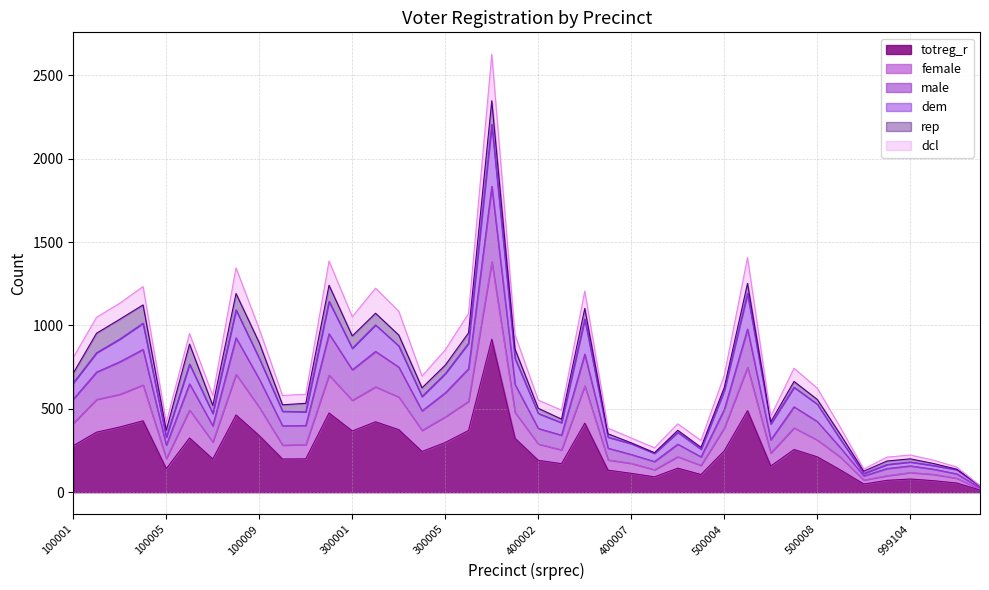

Between 100500 and 400007, which is larger?

100500